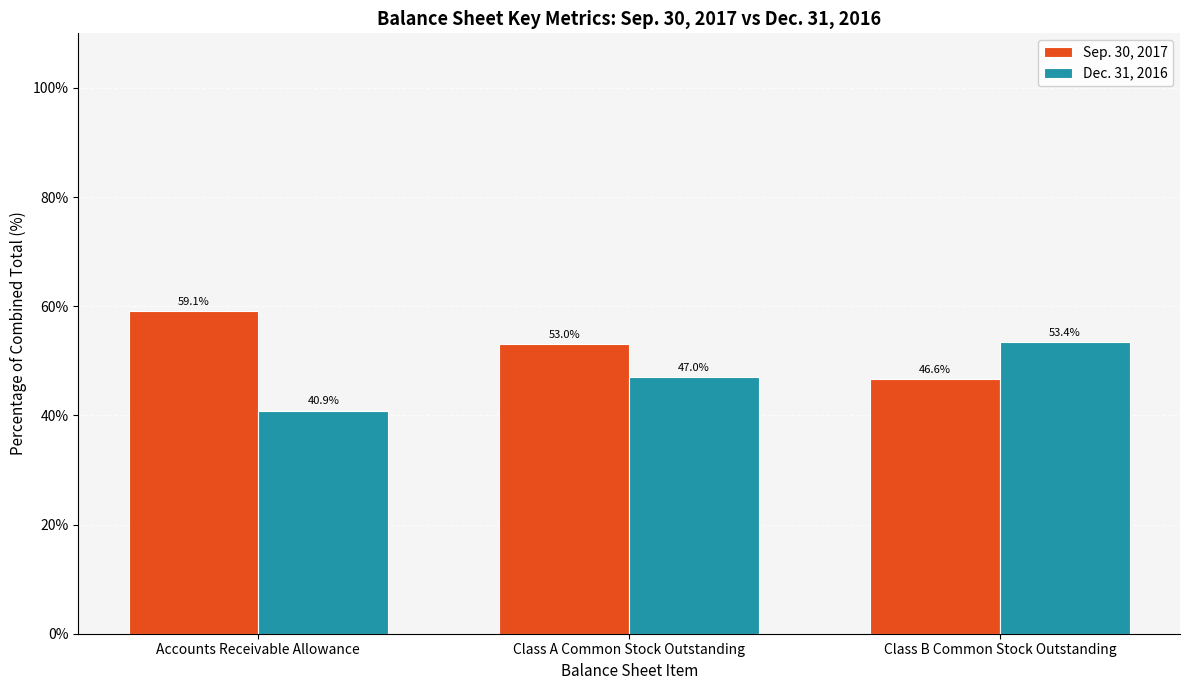

What is the difference between the Dec. 31, 2016 values at Accounts Receivable Allowance and Class A Common Stock Outstanding?

6.1